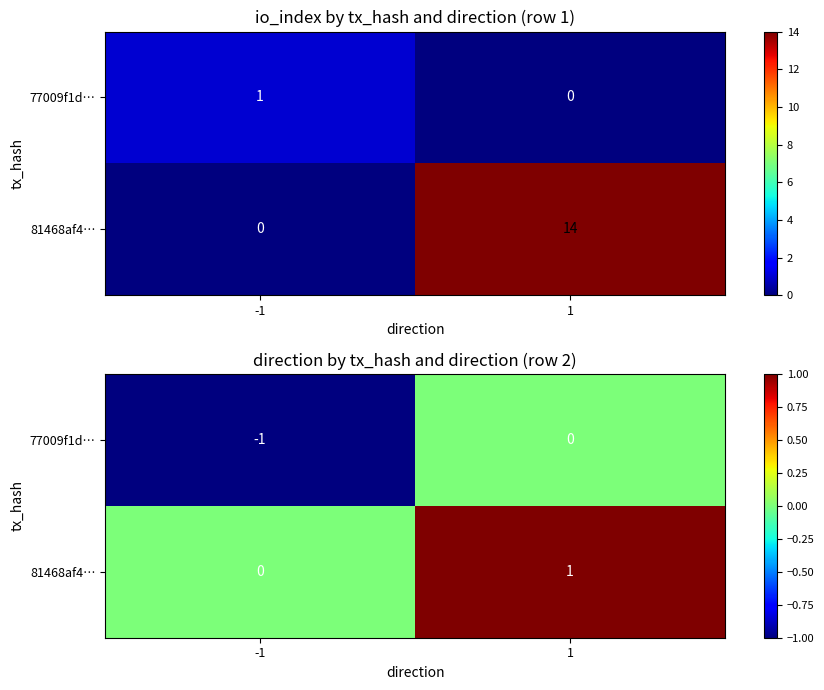

List the labels in order of 81468af4… value, largest first.

1, -1